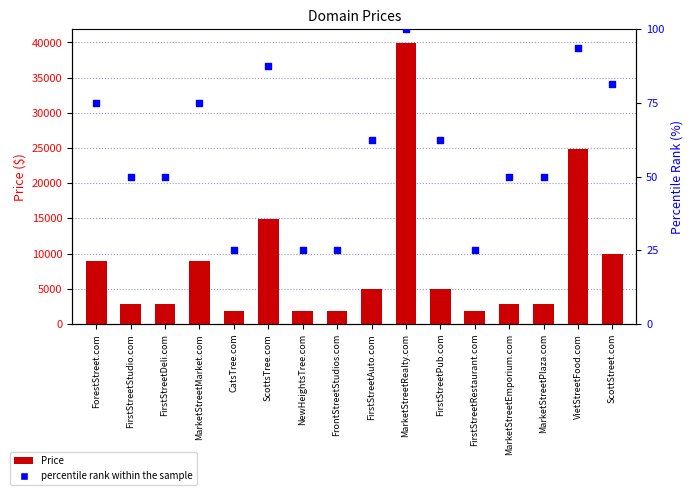

At how many categories does at least one series exceed 8909?

4